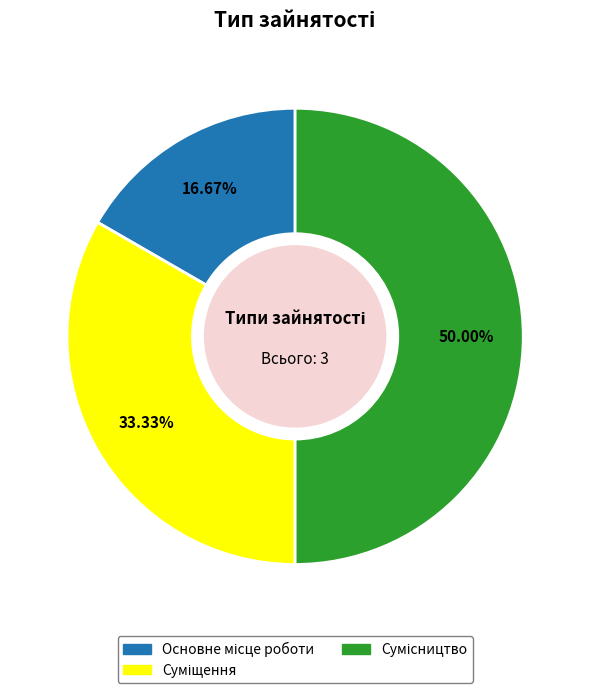

How many segments does this pie chart have?

3